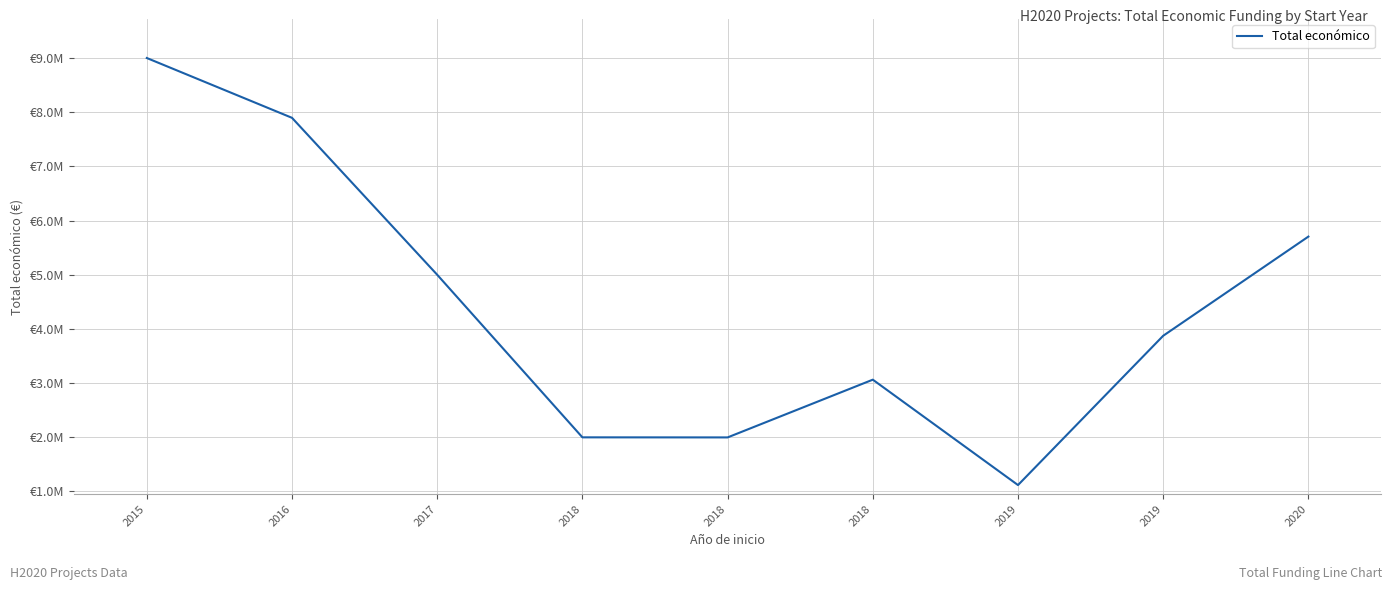

What is the change in value from 2017 to 2019?

-3881563